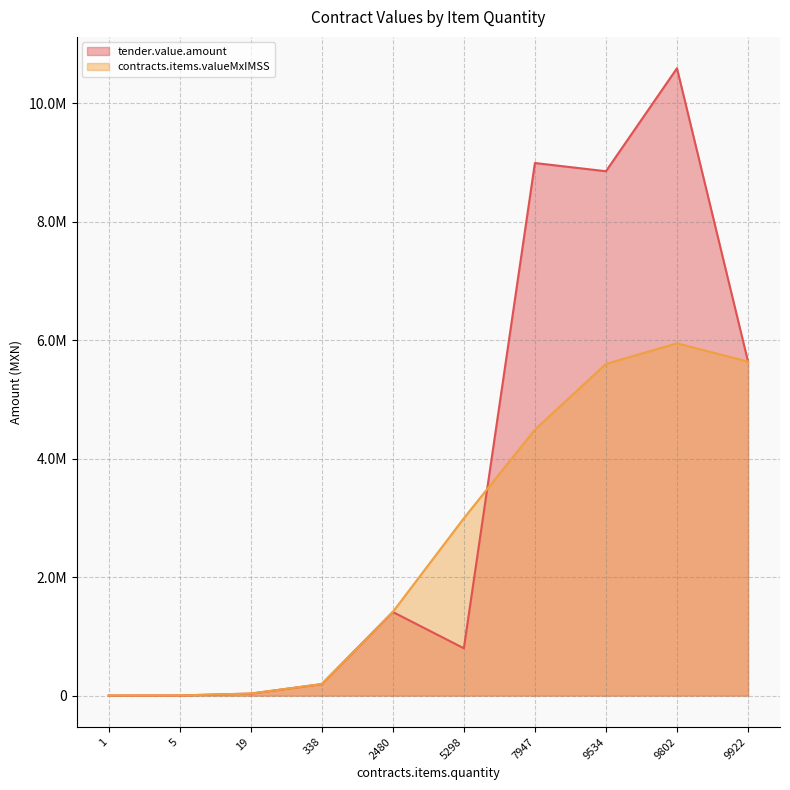

What is the total value across all series at 19?

68400.0